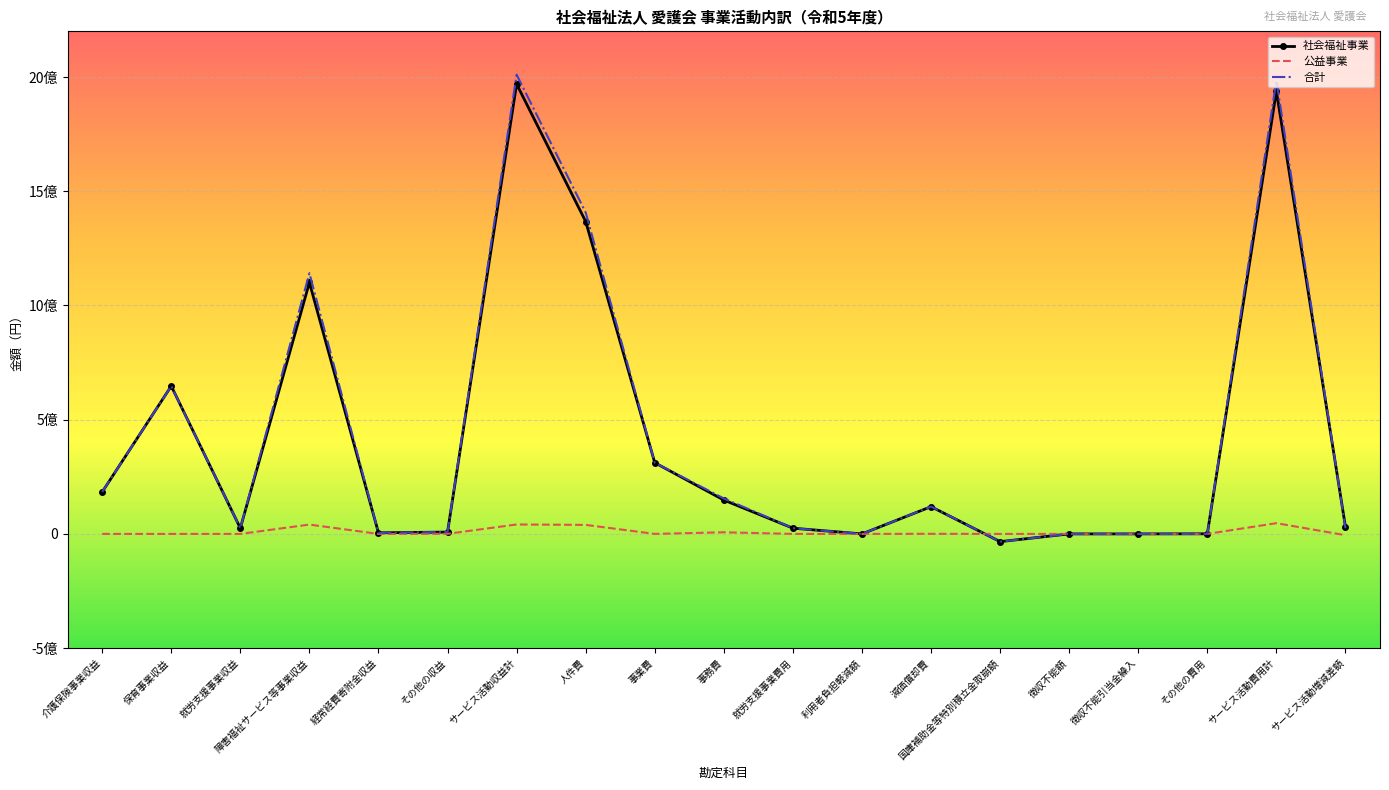

What are all the series names shown in the legend?

社会福祉事業, 公益事業, 合計